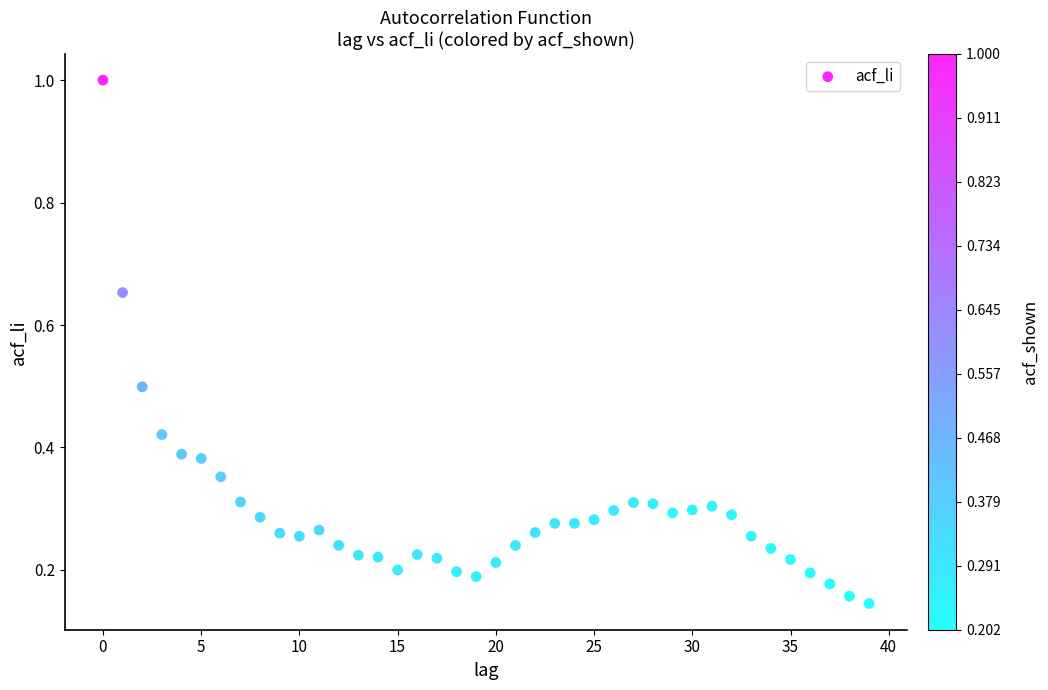

What is the range of Y values (max minus min)?

0.9